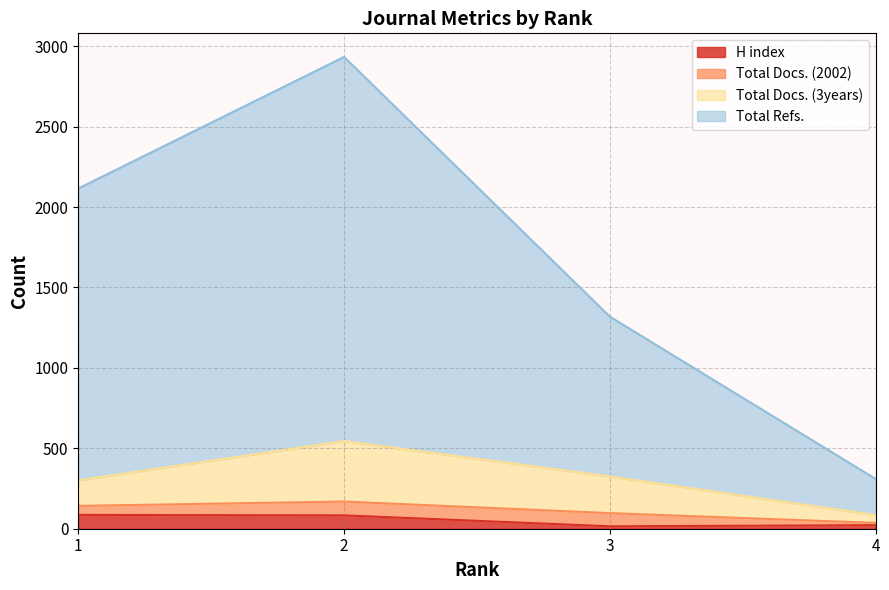

At which category does Total Refs. reach its first local peak?

2